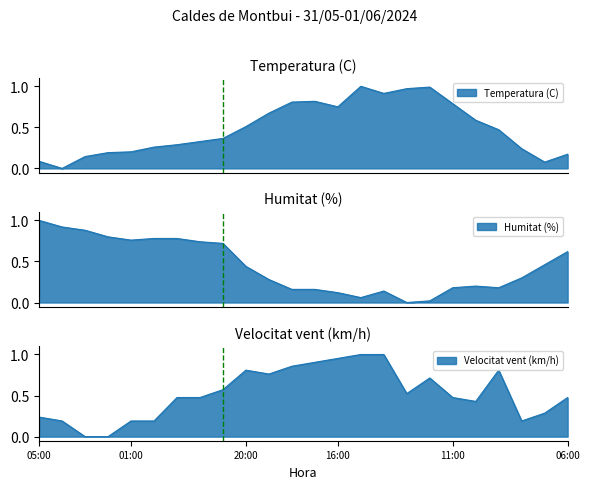

The Humitat (%) series shows 0.9 at 03:00. True or false?

True